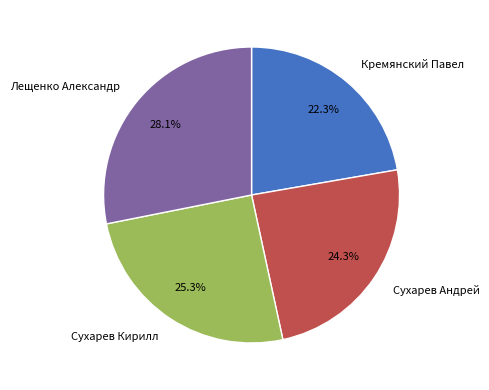

How many slices are in this pie chart?

4